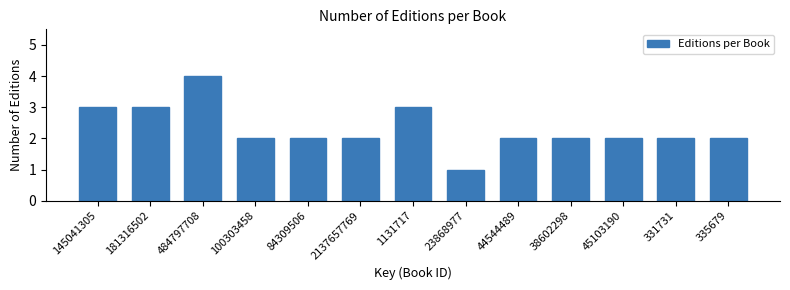

Reading left to right, transcribe all the data shown in this chart.

3	3	4	2	2	2	3	1	2	2	2	2	2